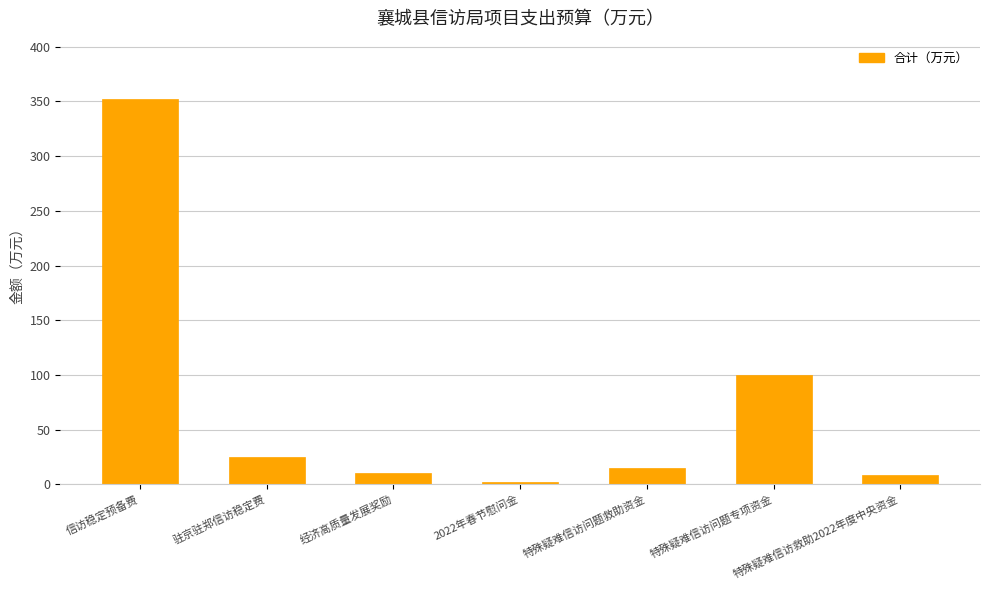

What is the label of the 6th bar from the right?

驻京驻郑信访稳定费